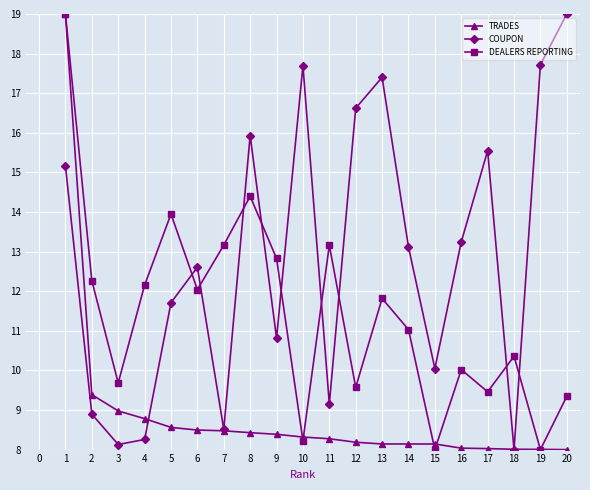

Rank the series by their average value, from lowest to highest.

TRADES, DEALERS REPORTING, COUPON